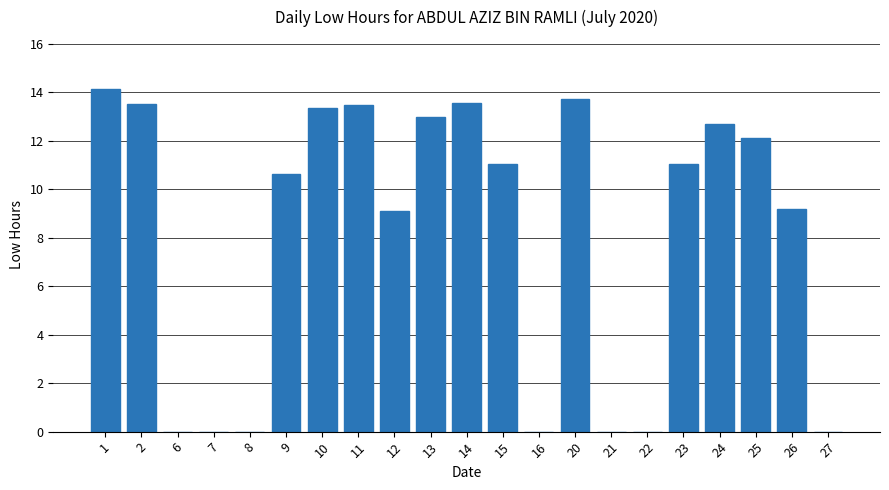

The value at 11 is 5.6. True or false?

False